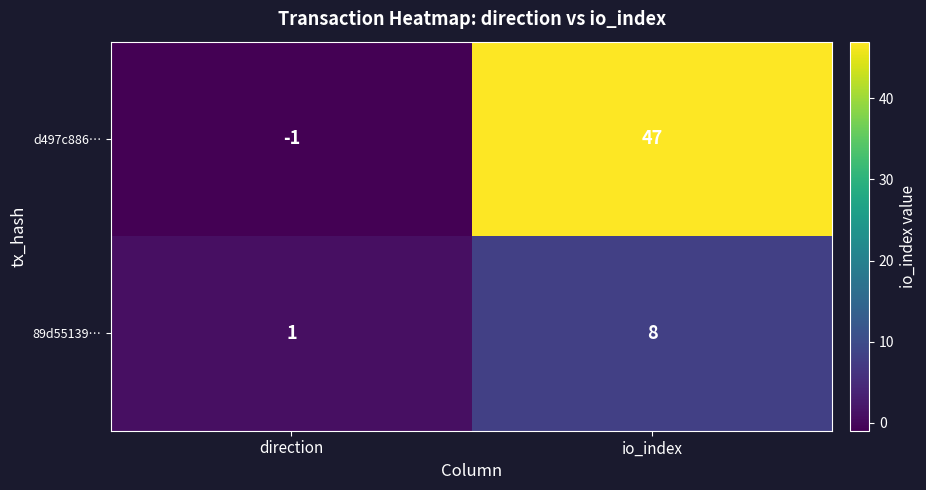

Count the 89d55139… values in the range 1 to 8.

2